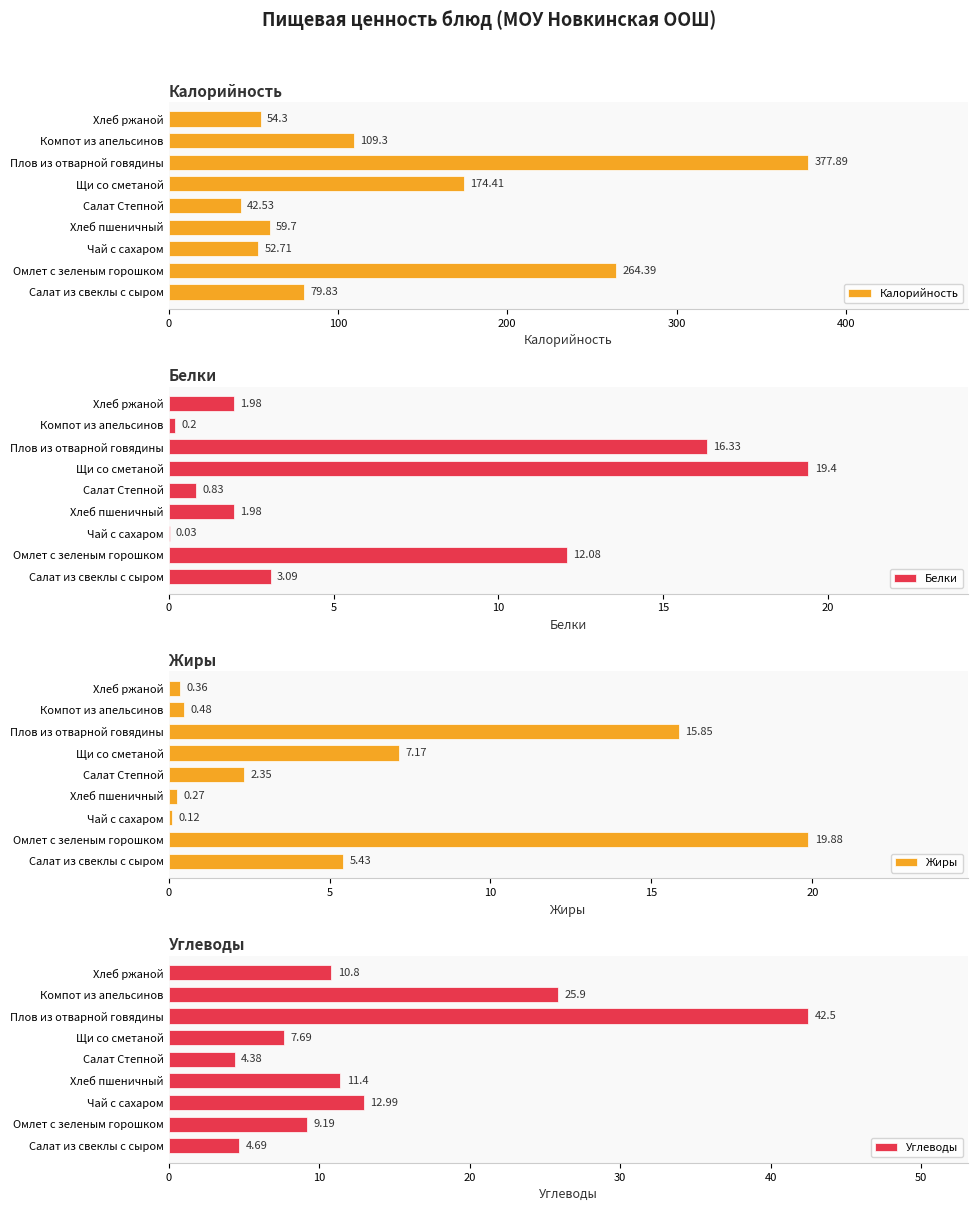

Which series has the largest range (max minus min)?

Калорийность